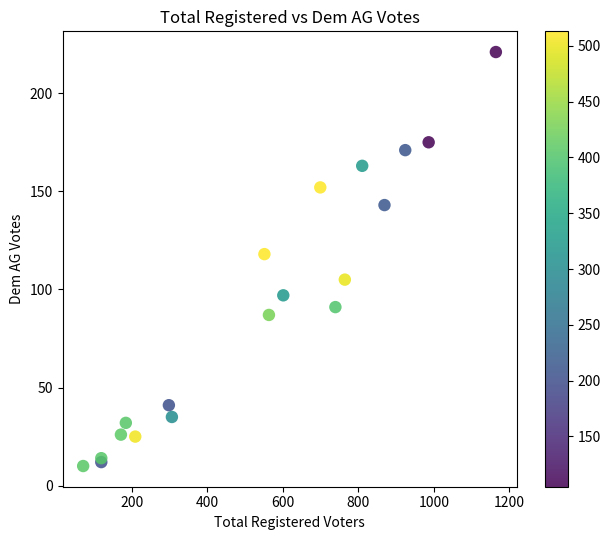

What Y value in the scatter plot is closest to 115?

118